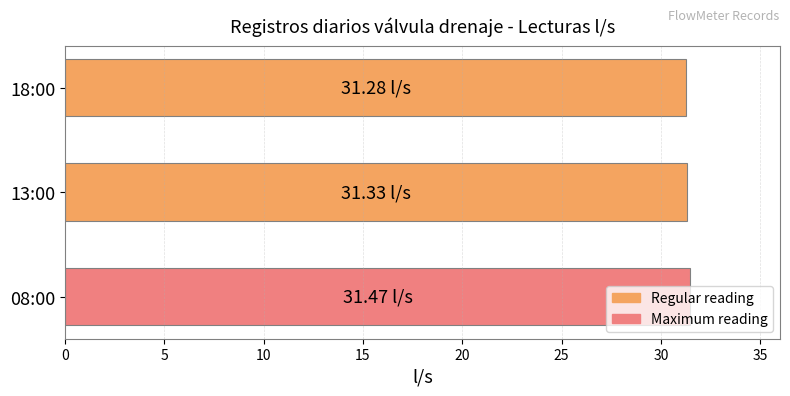

Approximately how many times larger is the value at 13:00 compared to 08:00?

1.0